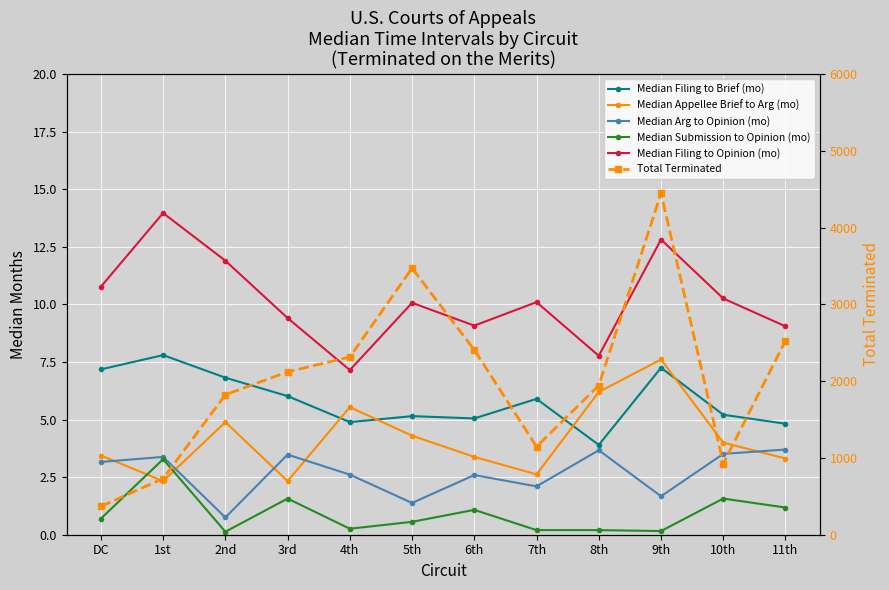

How many distinct data groups are displayed?

6